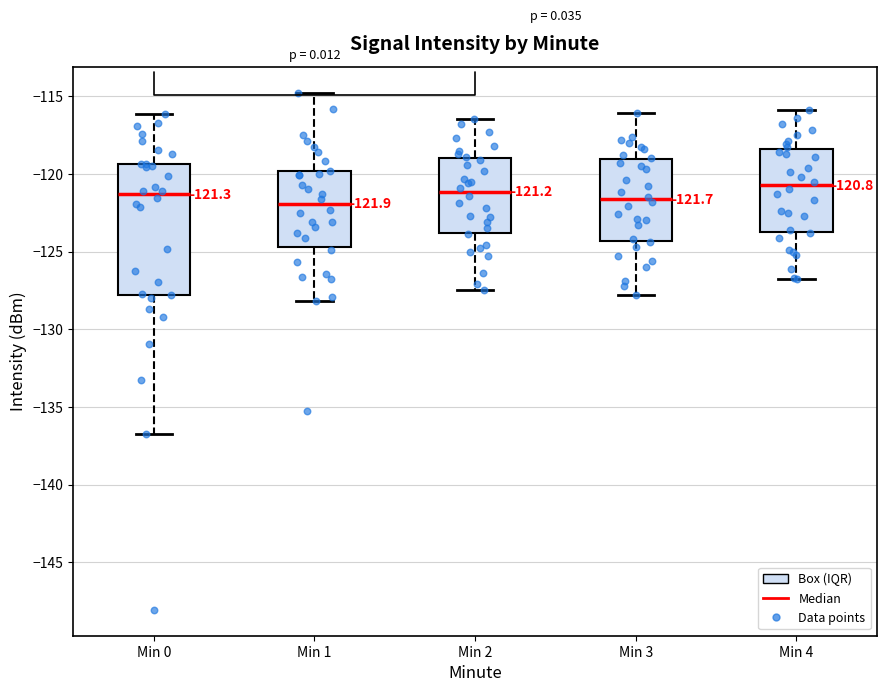

Comparing the boxes themselves (not the whiskers), which one is the tallest?

Min 0